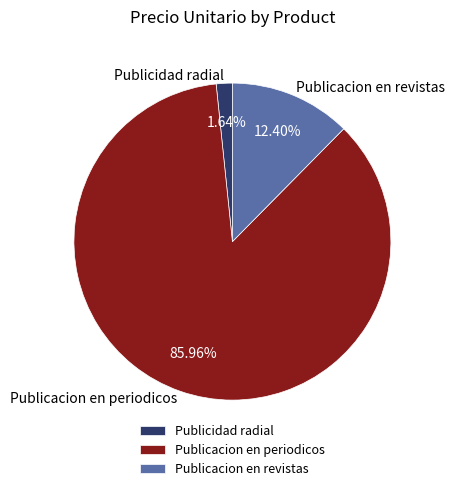

To the nearest percent, what is the difference between the Publicacion en periodicos and Publicidad radial slice percentages?

84%